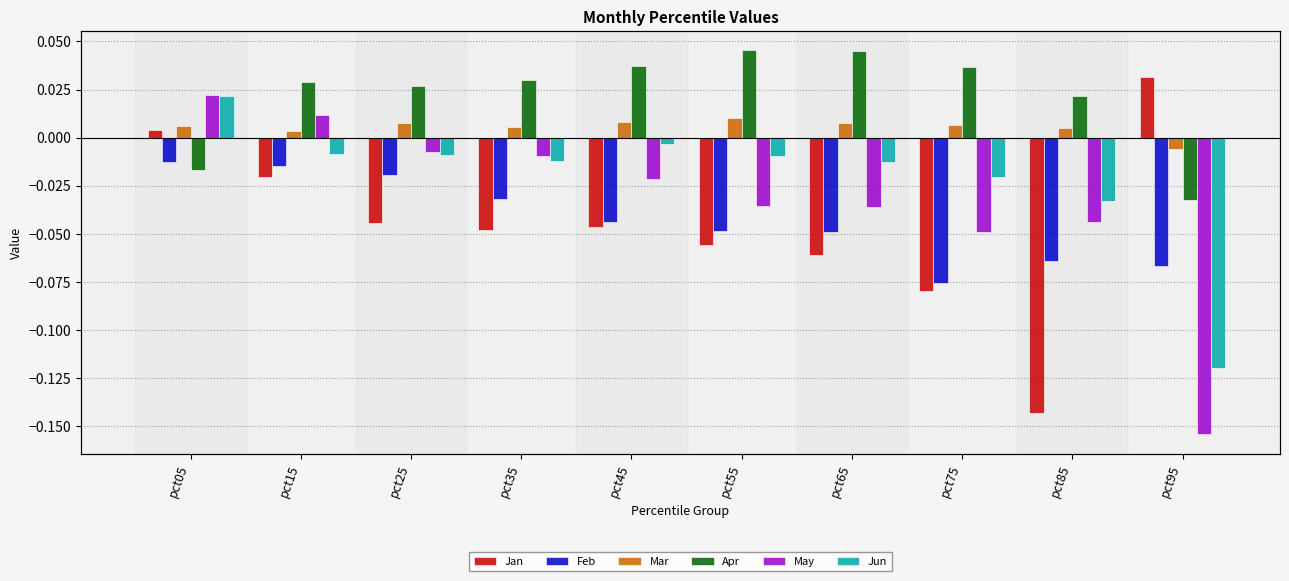

Is the value of Mar at pct45 greater than the value of Feb at pct15?

Yes